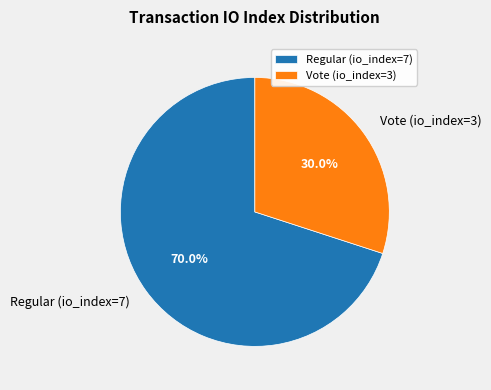

What percentage is the Vote (io_index=3) slice, to the nearest percent?

30%